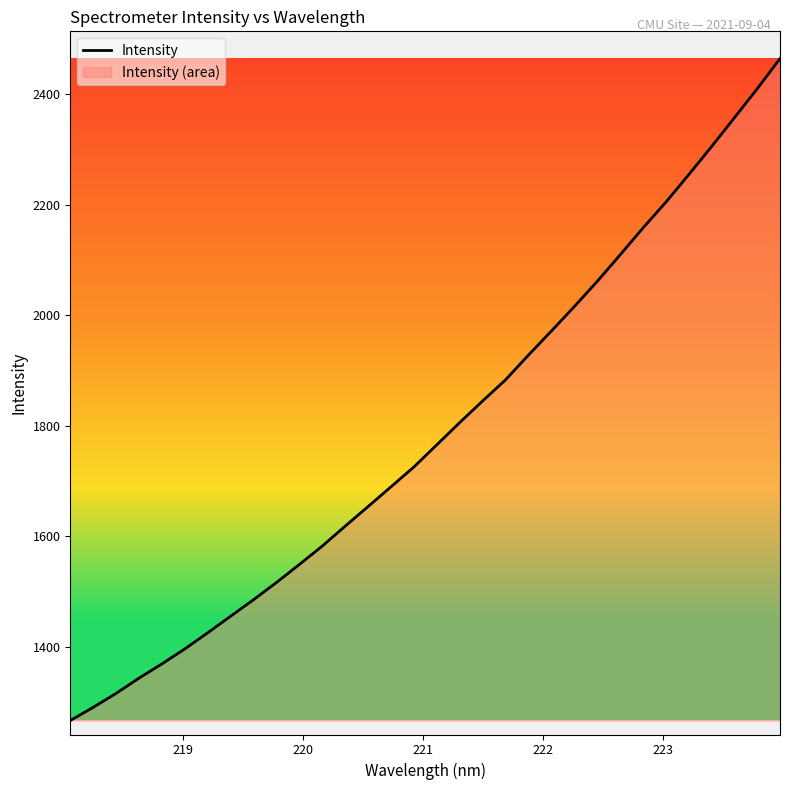

What is the minimum value shown in the chart?

1266.8